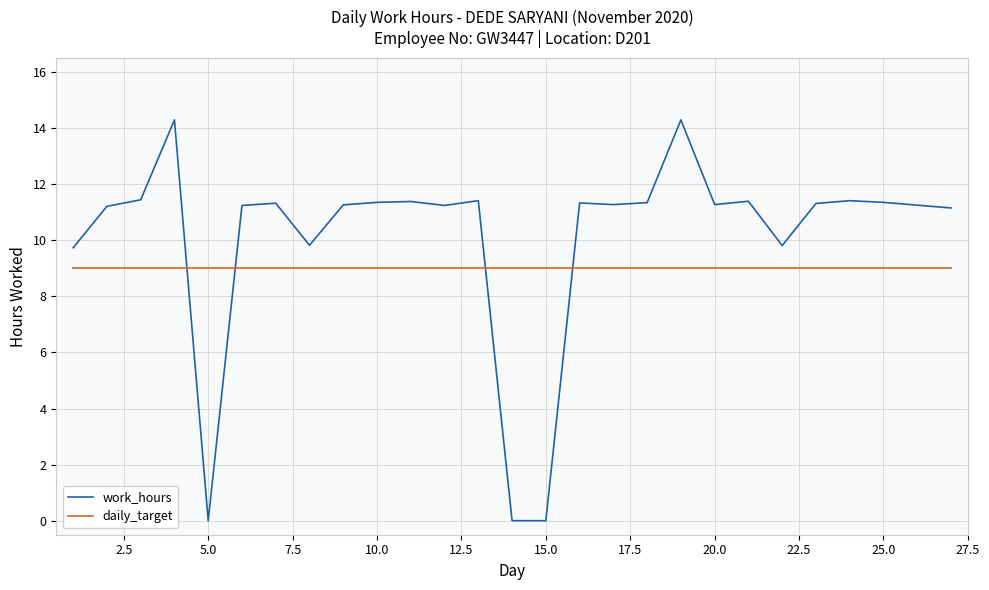

What are all the series names shown in the legend?

work_hours, daily_target